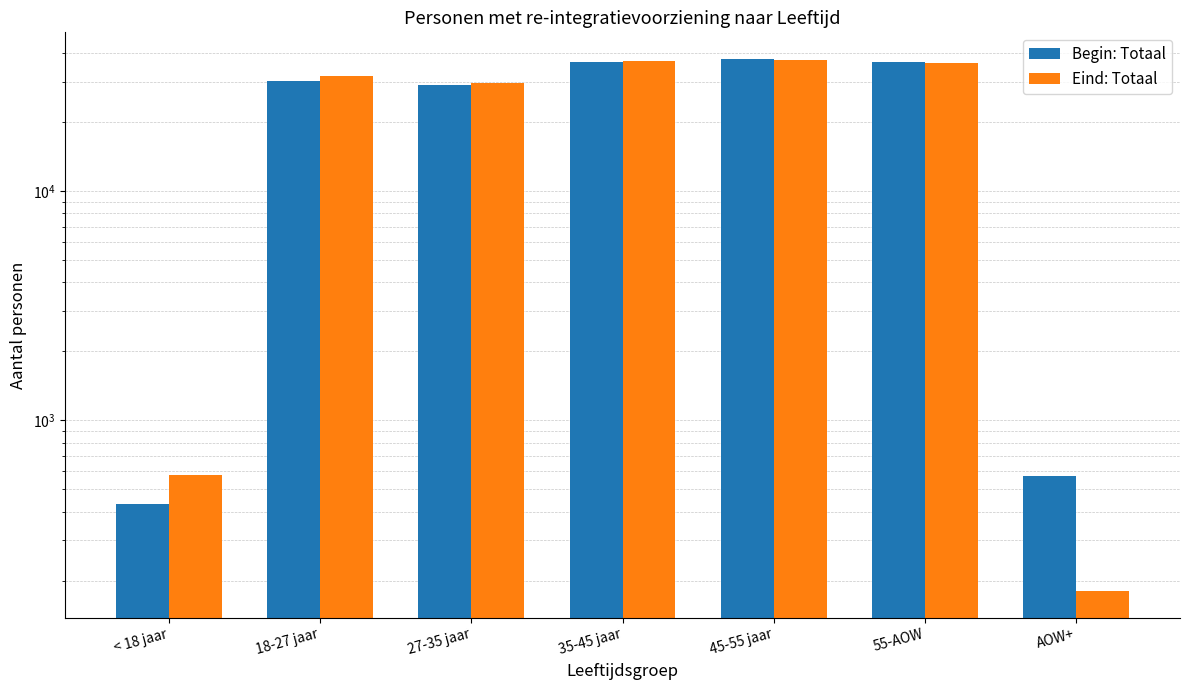

What is the value of the Eind: Totaal bar at the 4th from the left?

36890